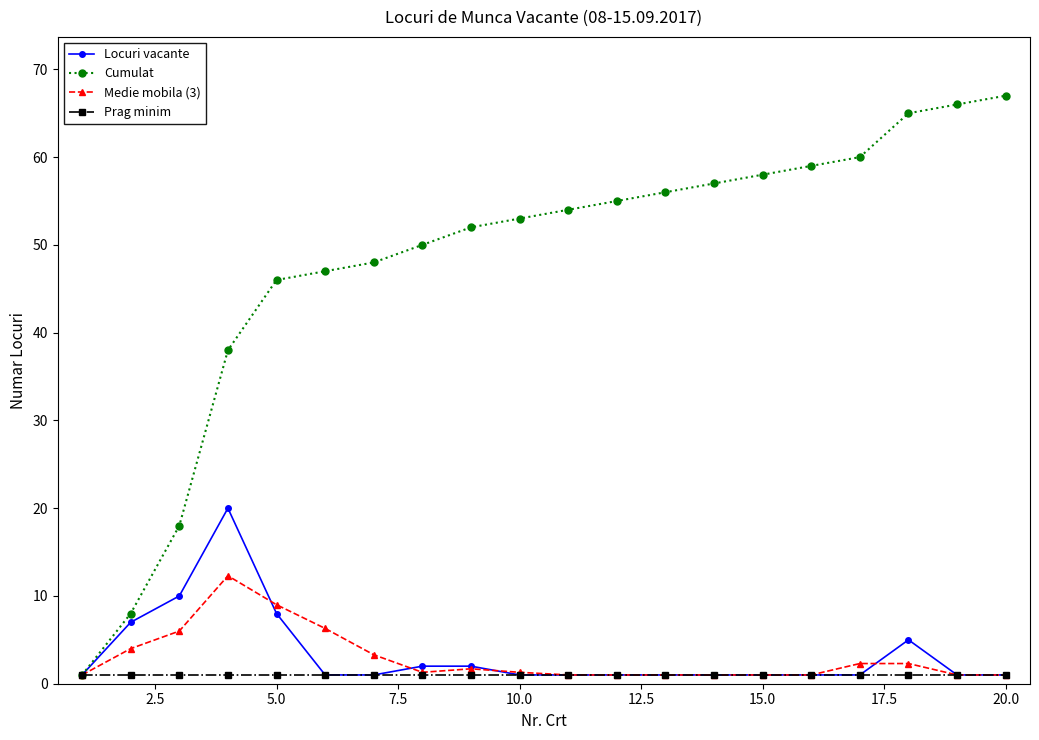

Which series has the largest total across all categories?

Cumulat